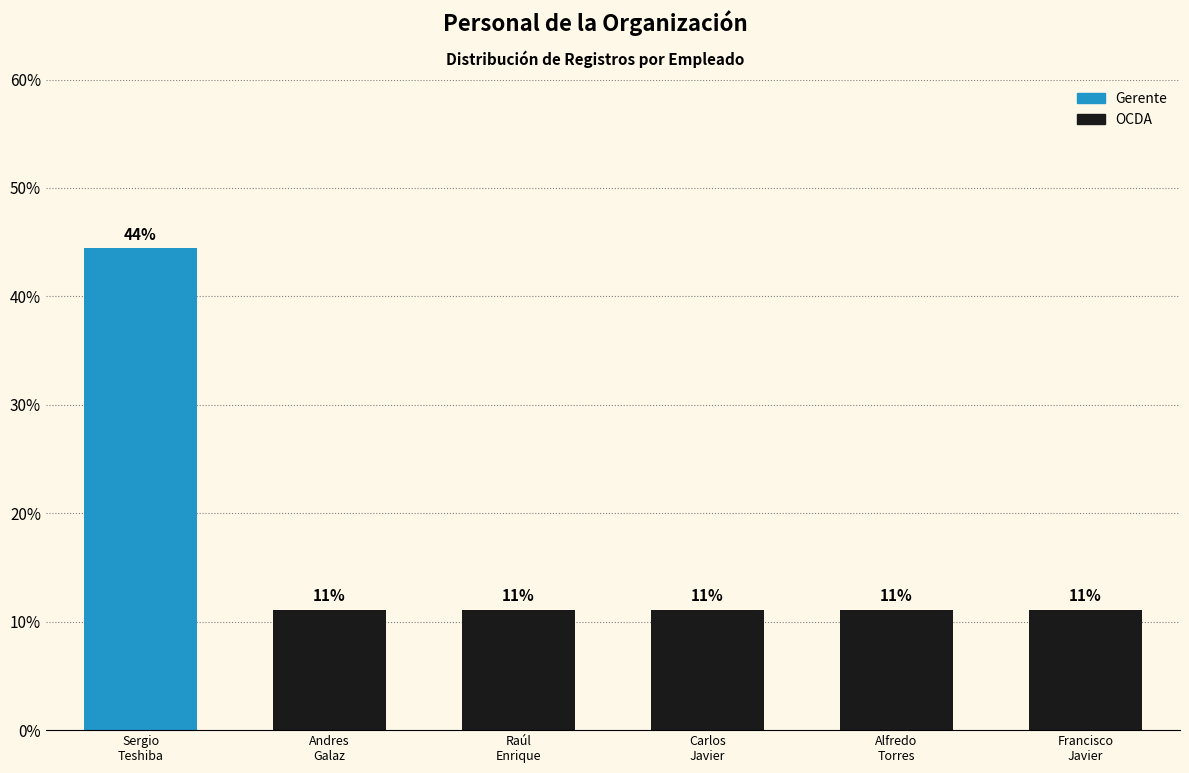

Reading left to right, what are all the values shown in this chart?

Sergio
Teshiba=44.4	Andres
Galaz=11.1	Raúl
Enrique=11.1	Carlos
Javier=11.1	Alfredo
Torres=11.1	Francisco
Javier=11.1